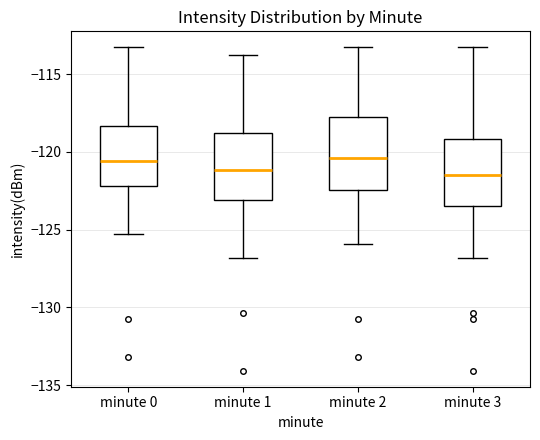

Reading left to right, transcribe this box plot: for each box, give where its median line is, the range the box spans, and where its two whiskers end, as read against the y-axis. The values are not printed on the chart, so give them approximately, as read against the axis.

minute 0: median -120.5, box -122.0 to -118.5, whiskers -125.5 to -113.5
minute 1: median -121.0, box -123.0 to -119.0, whiskers -127.0 to -114.0
minute 2: median -120.5, box -122.5 to -118.0, whiskers -126.0 to -113.5
minute 3: median -121.5, box -123.5 to -119.0, whiskers -127.0 to -113.5